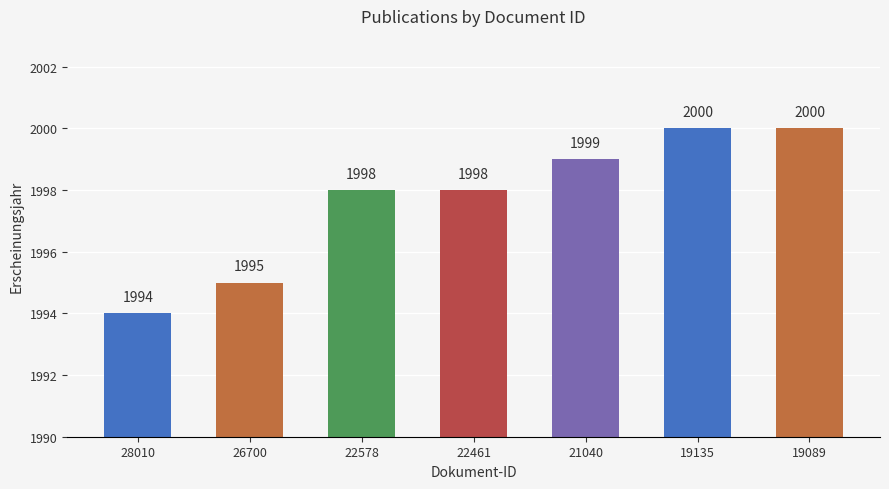

What is the difference between the values at 22578 and 21040?

1